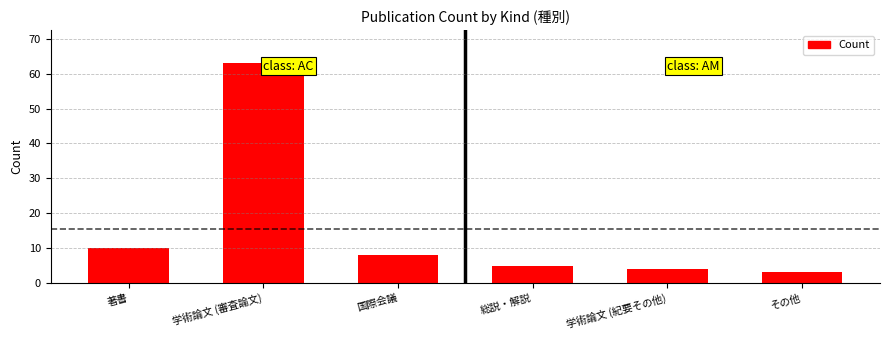

Which label corresponds to the largest value in the chart?

学術論文 (審査論文)